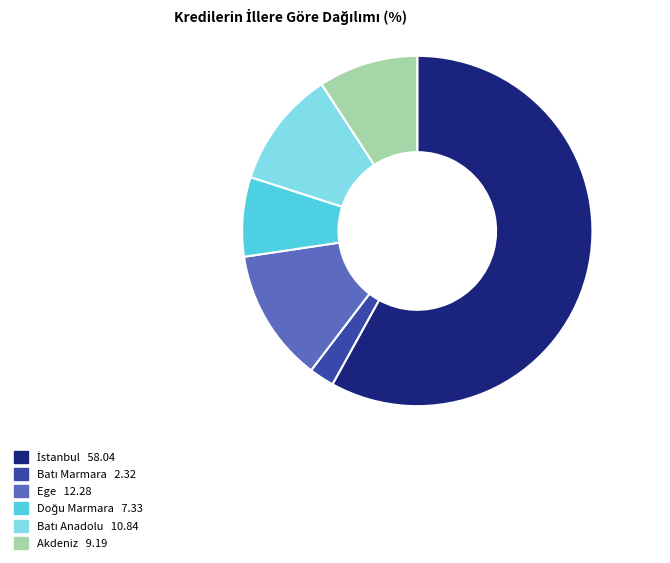

Is there any slice that represents more than half of the pie?

Yes